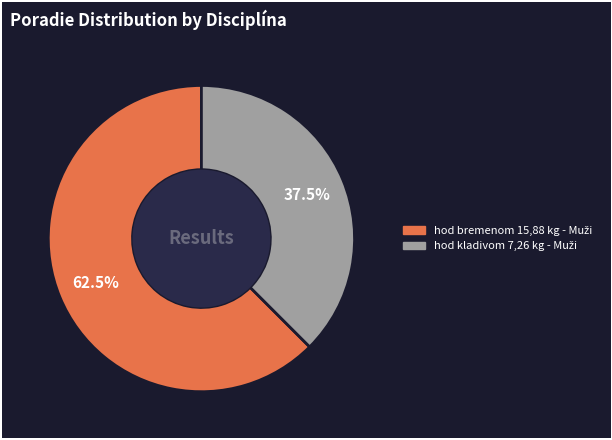

The hod bremenom 15,88 kg - Muži slice represents 77% of the pie. True or false?

False